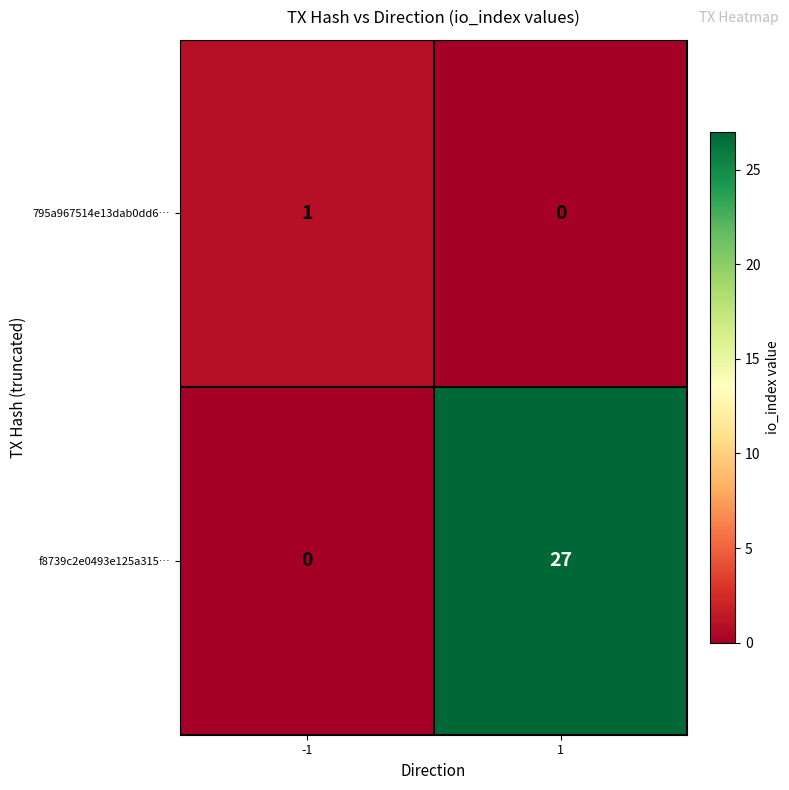

List the series in order of their peak value, highest first.

f8739c2e0493e125a315…, 795a967514e13dab0dd6…